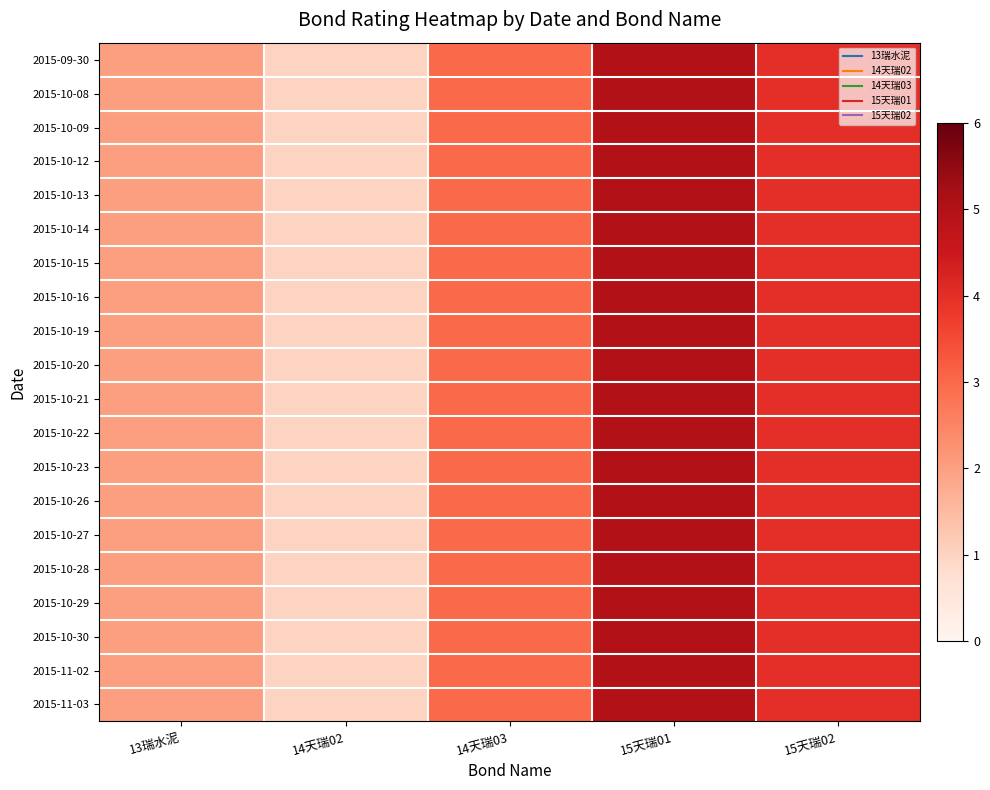

How many distinct data groups are displayed?

20